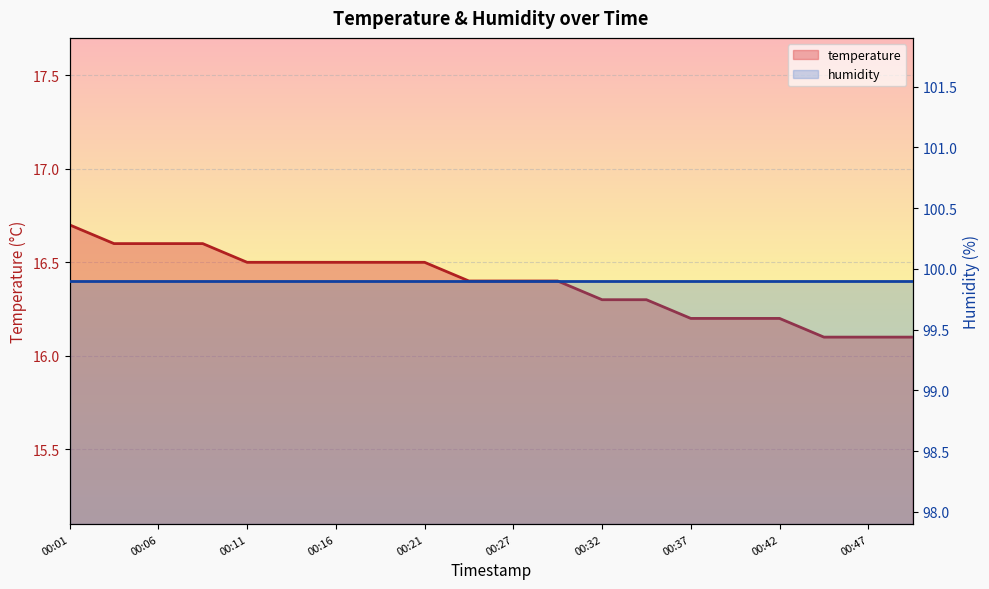

The chart shows a value of 5.7 at 00:14. True or false?

False